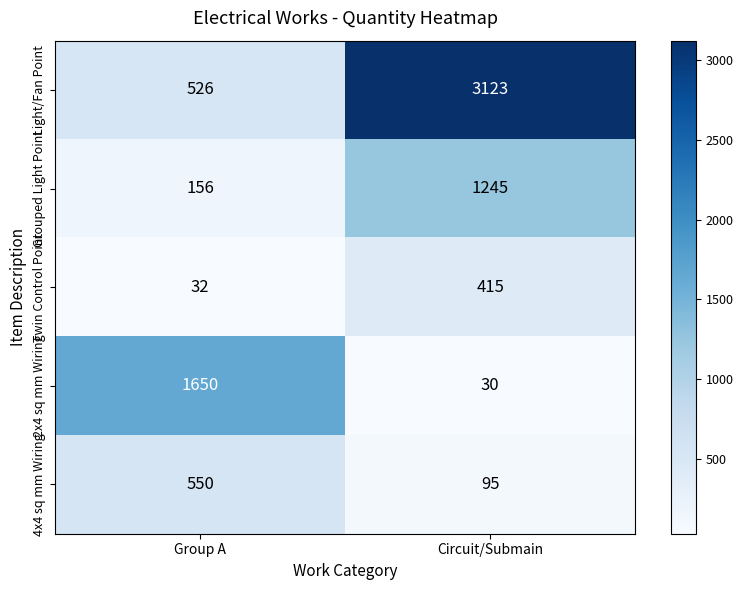

Is it true that Grouped Light Point equals 2062 at Circuit/Submain?

False